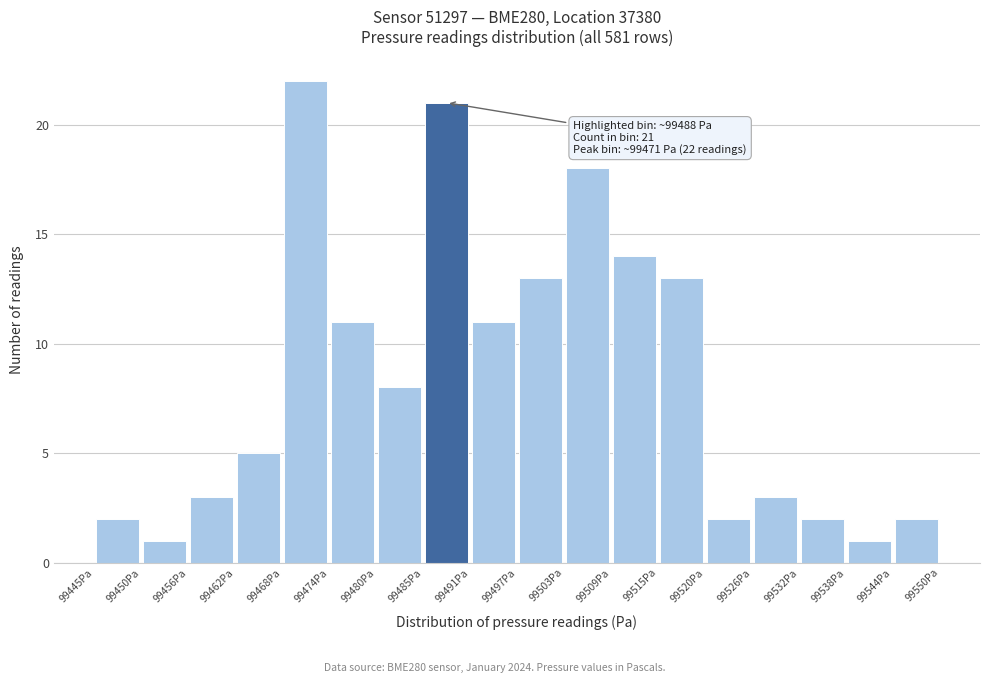

Which range on the x-axis has the tallest bar?

99468 to 99474